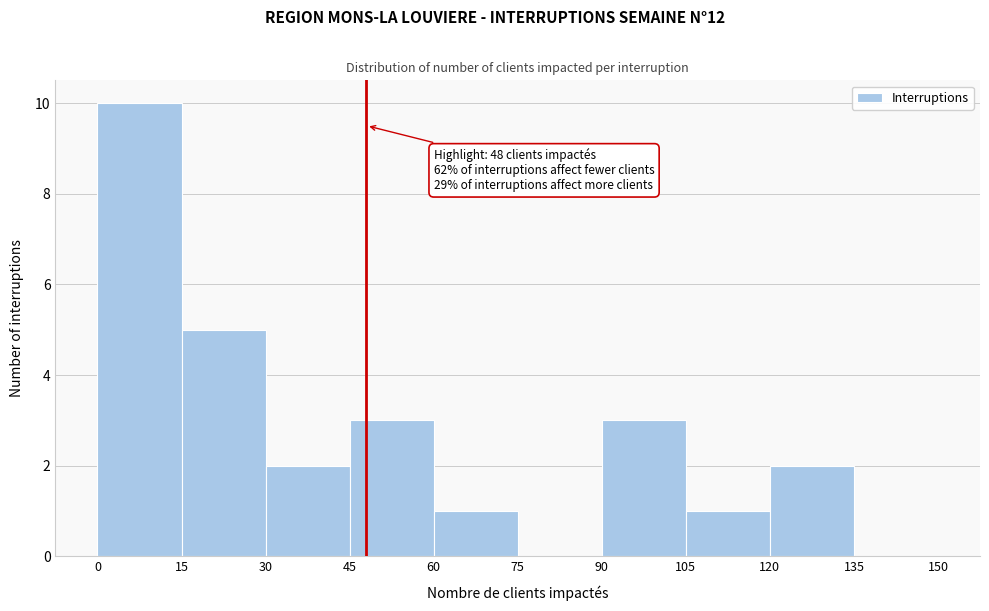

Over which range of the x-axis is the bar tallest?

0 to 15